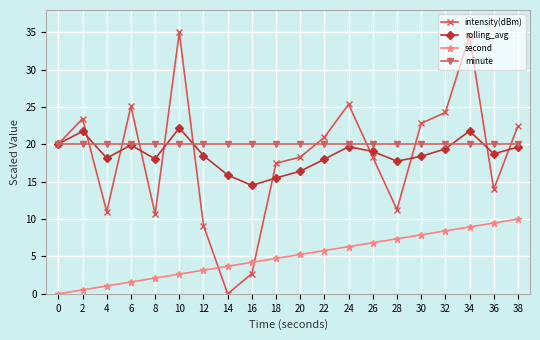

The value of rolling_avg at 12 is 18.5. True or false?

True